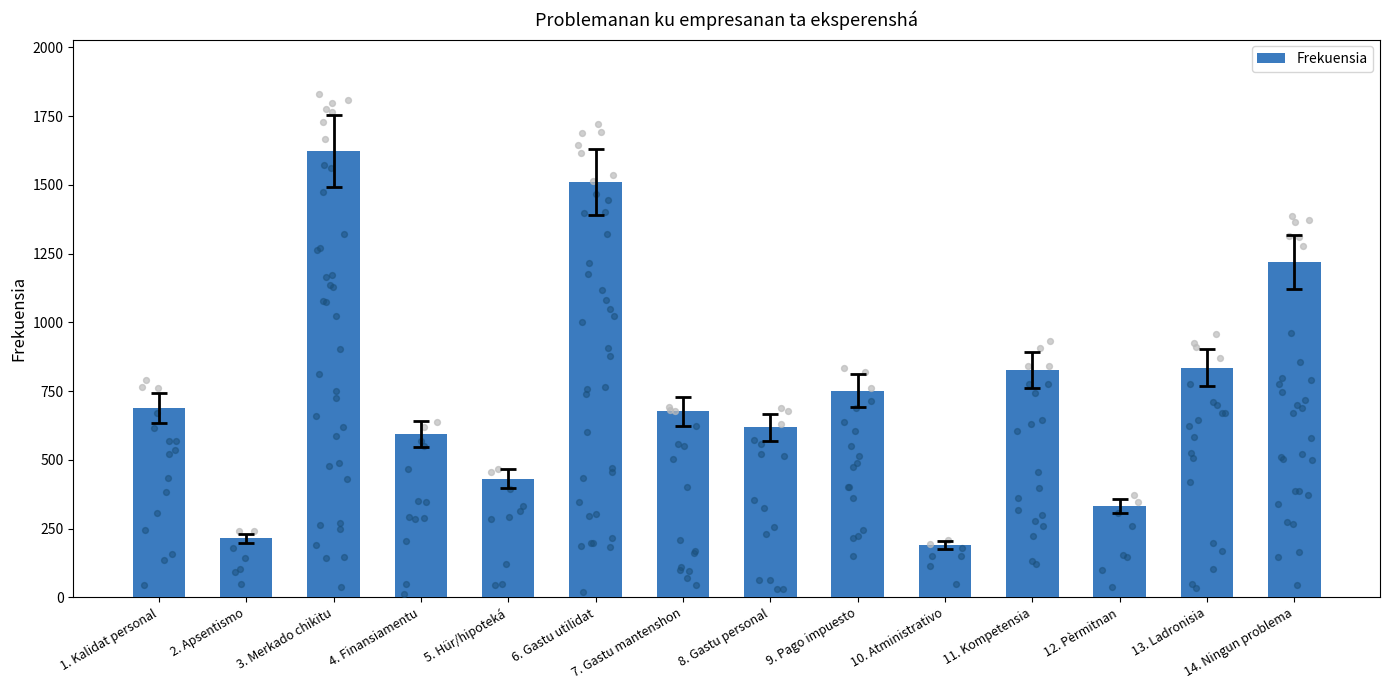

Between 11. Kompetensia and 1. Kalidat personal, which is larger?

11. Kompetensia